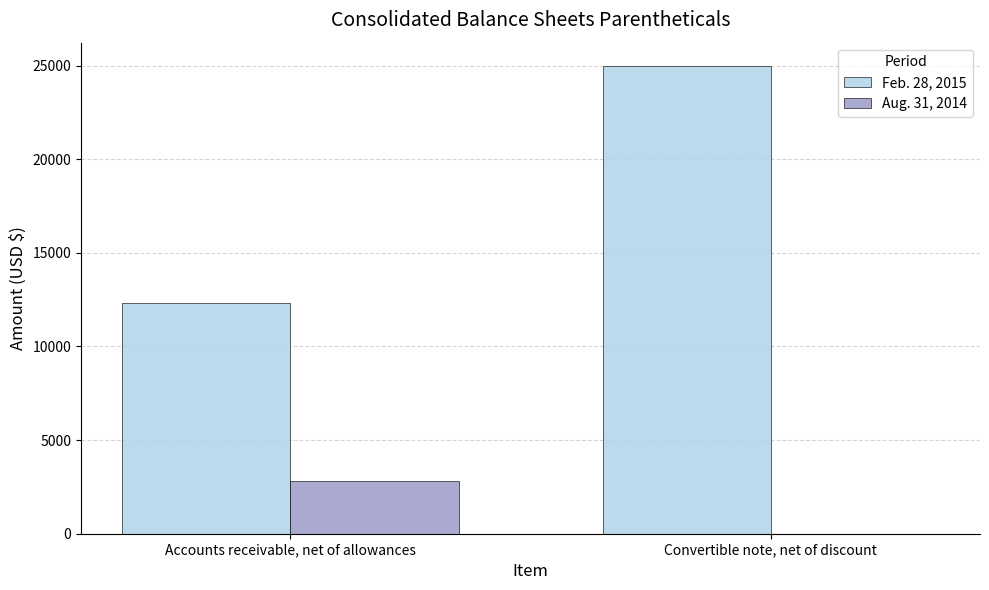

Which category has the highest value in the Feb. 28, 2015 series?

Convertible note, net of discount